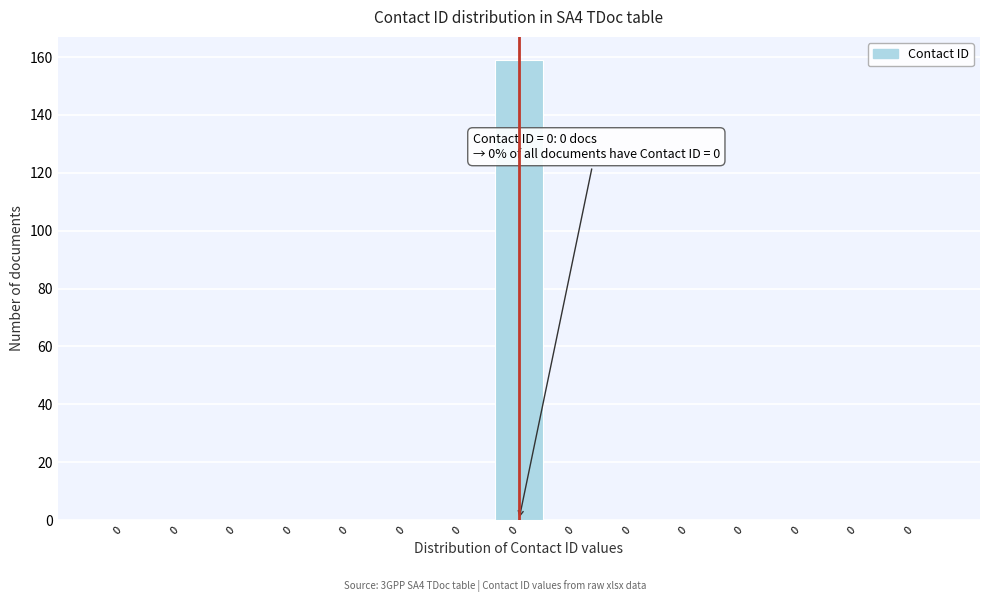

How many distinct data groups are displayed?

1